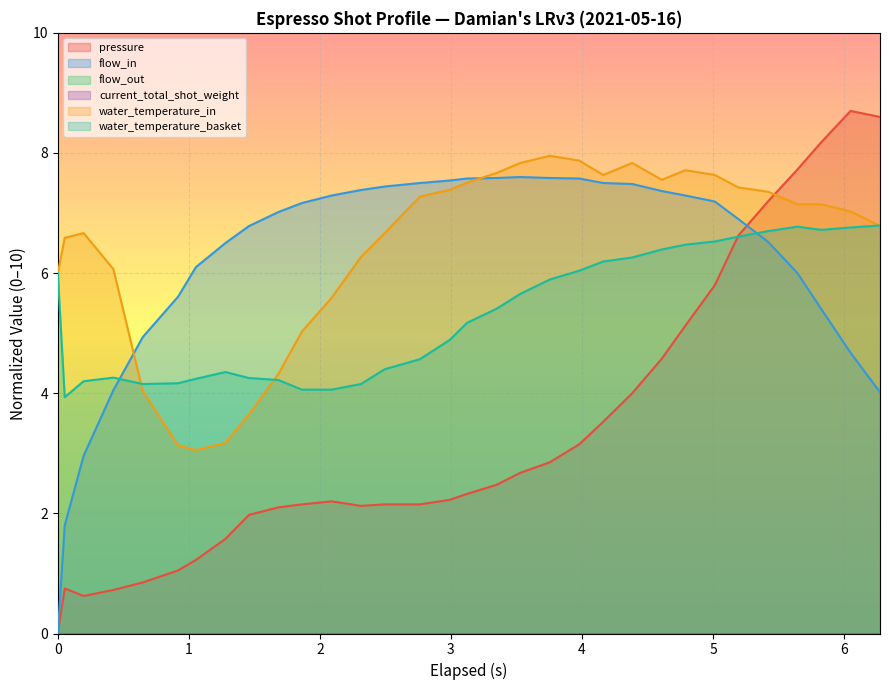

How many data points in pressure are less than 2?

9